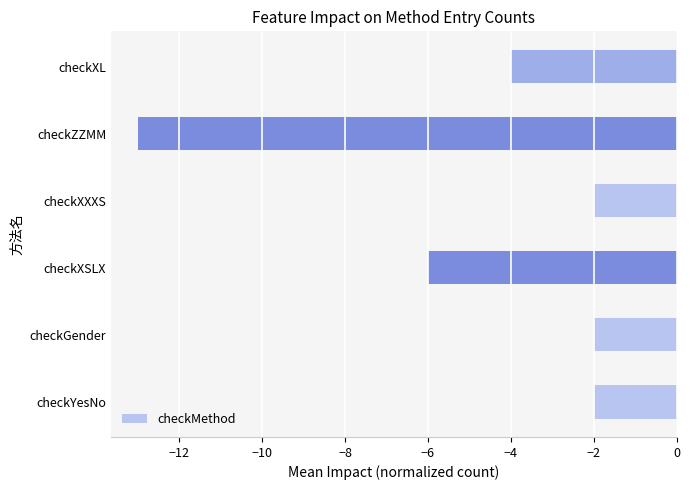

What is the change in value from checkXSLX to checkXL?

+2